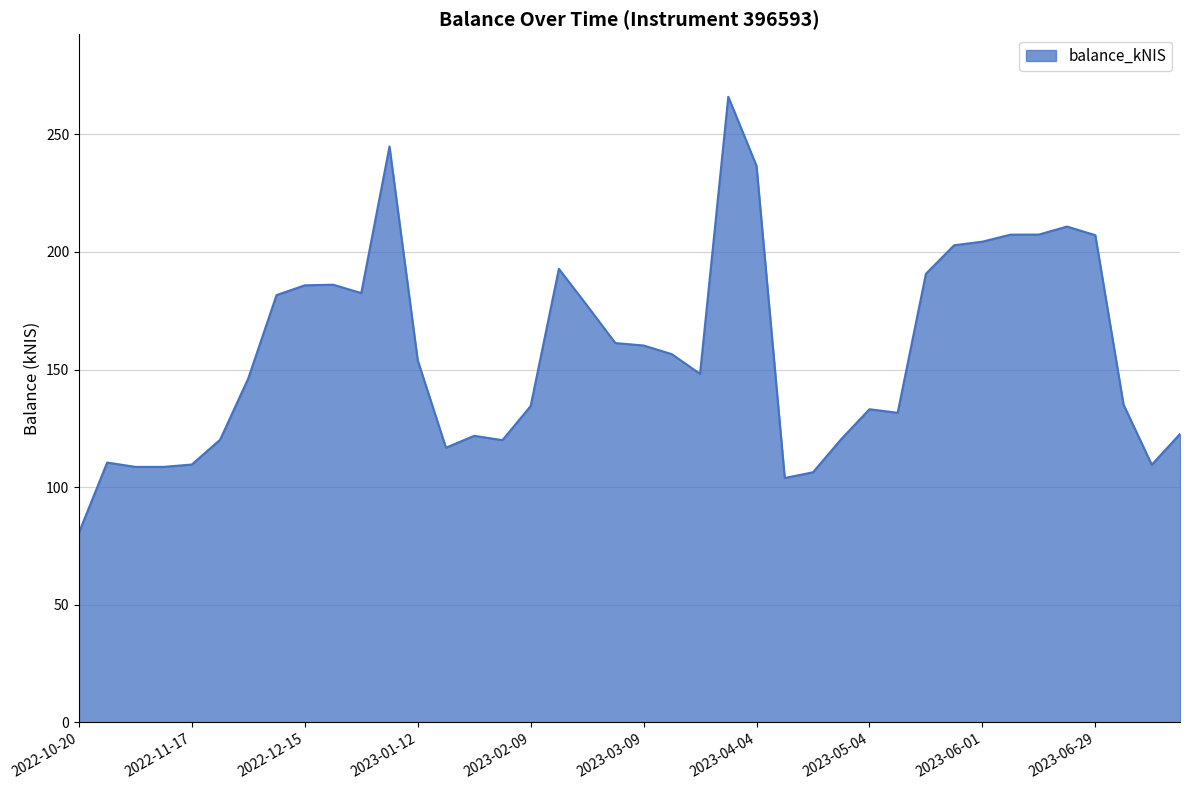

What is the sum of all values?

6303.5